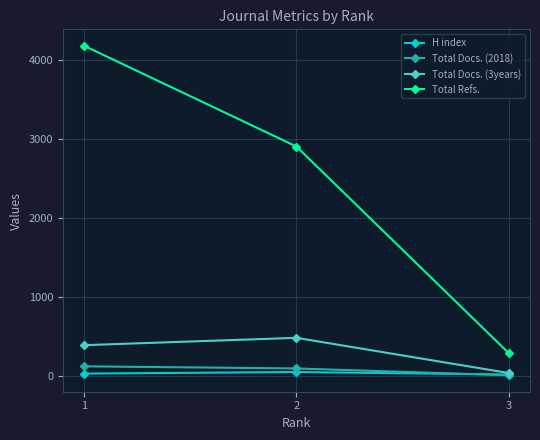

Rank the series by their maximum value, from highest to lowest.

Total Refs., Total Docs. (3years), Total Docs. (2018), H index